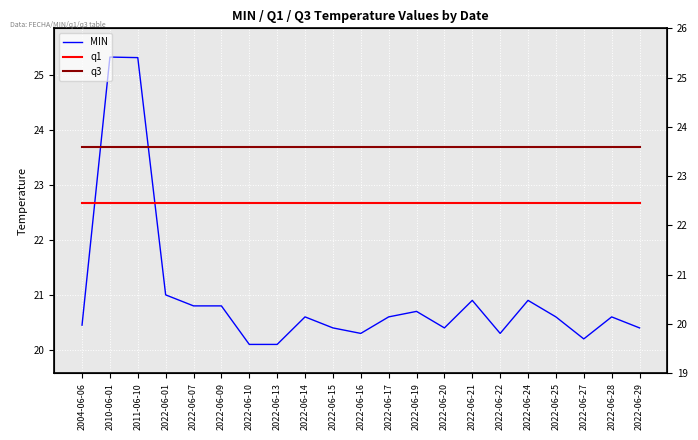

Reading left to right, transcribe all the data shown in this chart.

MIN: 2004-06-06=20.4	2010-06-01=25.3	2011-06-10=25.3	2022-06-01=21.0	2022-06-07=20.8	2022-06-09=20.8	2022-06-10=20.1	2022-06-13=20.1	2022-06-14=20.6	2022-06-15=20.4	2022-06-16=20.3	2022-06-17=20.6	2022-06-19=20.7	2022-06-20=20.4	2022-06-21=20.9	2022-06-22=20.3	2022-06-24=20.9	2022-06-25=20.6	2022-06-27=20.2	2022-06-28=20.6	2022-06-29=20.4
q1: 2004-06-06=22.7	2010-06-01=22.7	2011-06-10=22.7	2022-06-01=22.7	2022-06-07=22.7	2022-06-09=22.7	2022-06-10=22.7	2022-06-13=22.7	2022-06-14=22.7	2022-06-15=22.7	2022-06-16=22.7	2022-06-17=22.7	2022-06-19=22.7	2022-06-20=22.7	2022-06-21=22.7	2022-06-22=22.7	2022-06-24=22.7	2022-06-25=22.7	2022-06-27=22.7	2022-06-28=22.7	2022-06-29=22.7
q3: 2004-06-06=23.7	2010-06-01=23.7	2011-06-10=23.7	2022-06-01=23.7	2022-06-07=23.7	2022-06-09=23.7	2022-06-10=23.7	2022-06-13=23.7	2022-06-14=23.7	2022-06-15=23.7	2022-06-16=23.7	2022-06-17=23.7	2022-06-19=23.7	2022-06-20=23.7	2022-06-21=23.7	2022-06-22=23.7	2022-06-24=23.7	2022-06-25=23.7	2022-06-27=23.7	2022-06-28=23.7	2022-06-29=23.7